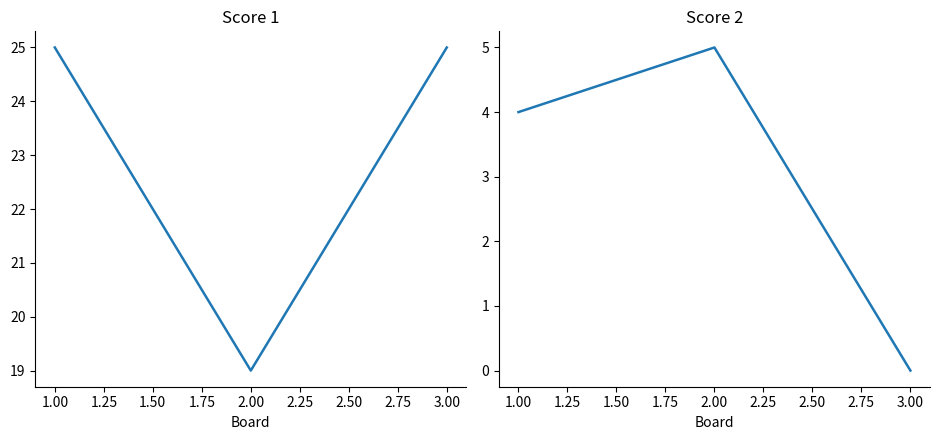

Which series has the largest total across all categories?

Score 1